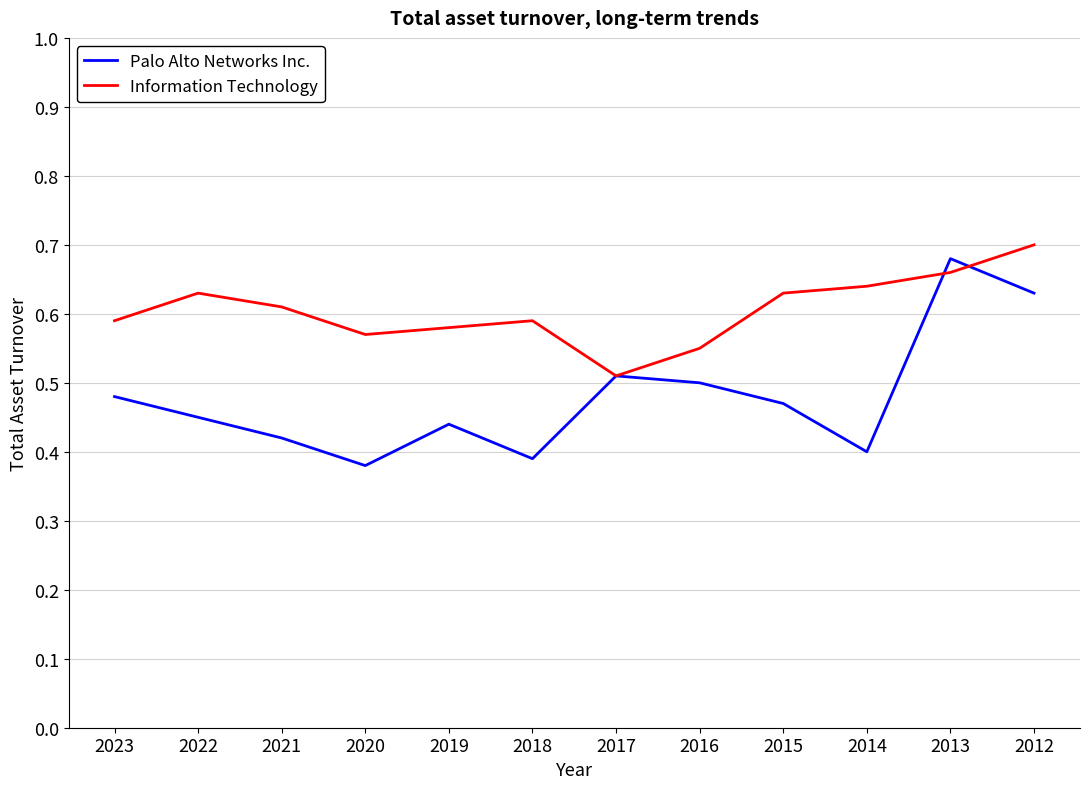

The value of Palo Alto Networks Inc. at 2018 is 0.2. True or false?

False